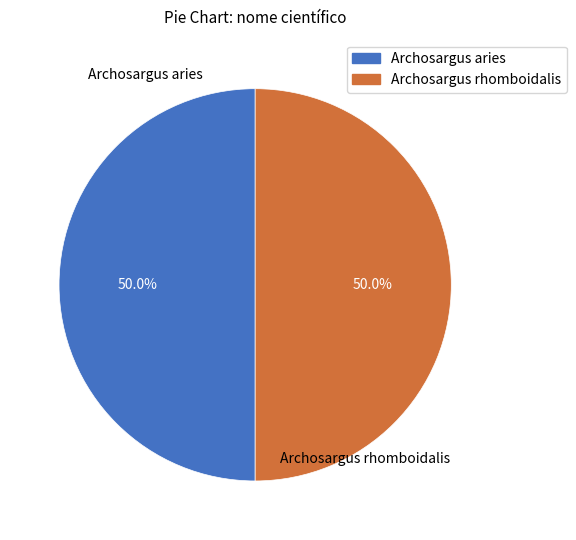

What is the ratio of the value at Archosargus aries to the value at Archosargus rhomboidalis?

1.0